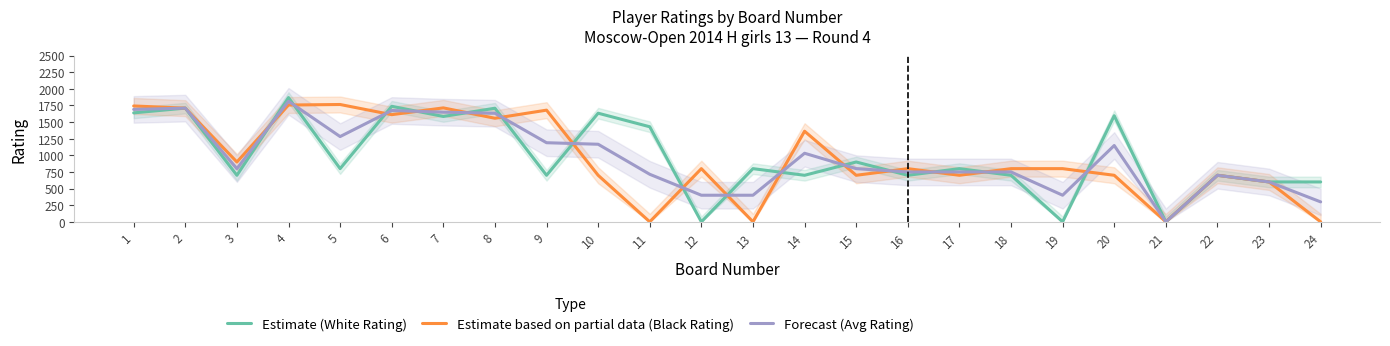

Rank the categories by Estimate based on partial data (Black Rating) value from lowest to highest.

11, 13, 21, 24, 23, 10, 15, 17, 20, 22, 12, 16, 18, 19, 3, 14, 8, 6, 9, 2, 7, 1, 4, 5